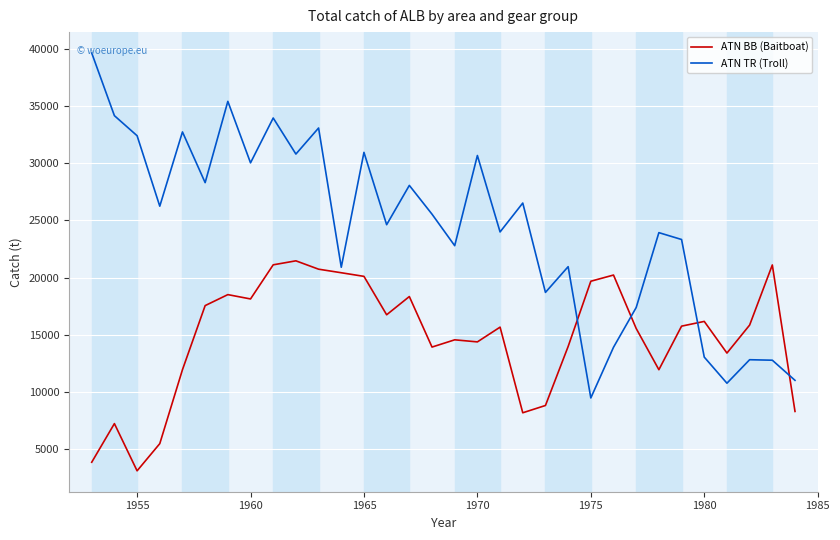

What is the highest value of the ATN BB (Baitboat) series?

21469